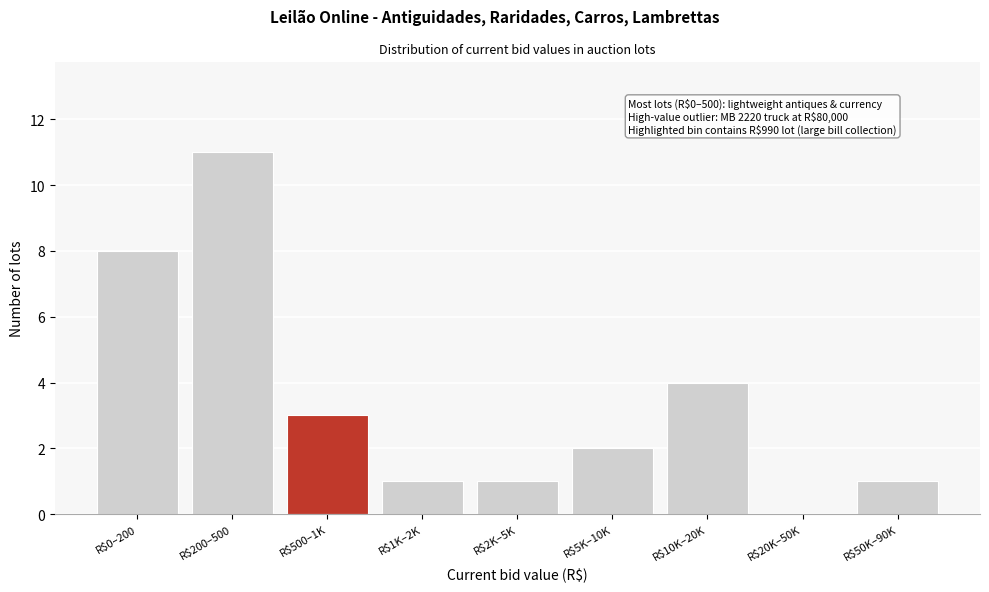

The value at R$5K–10K is 3. True or false?

False